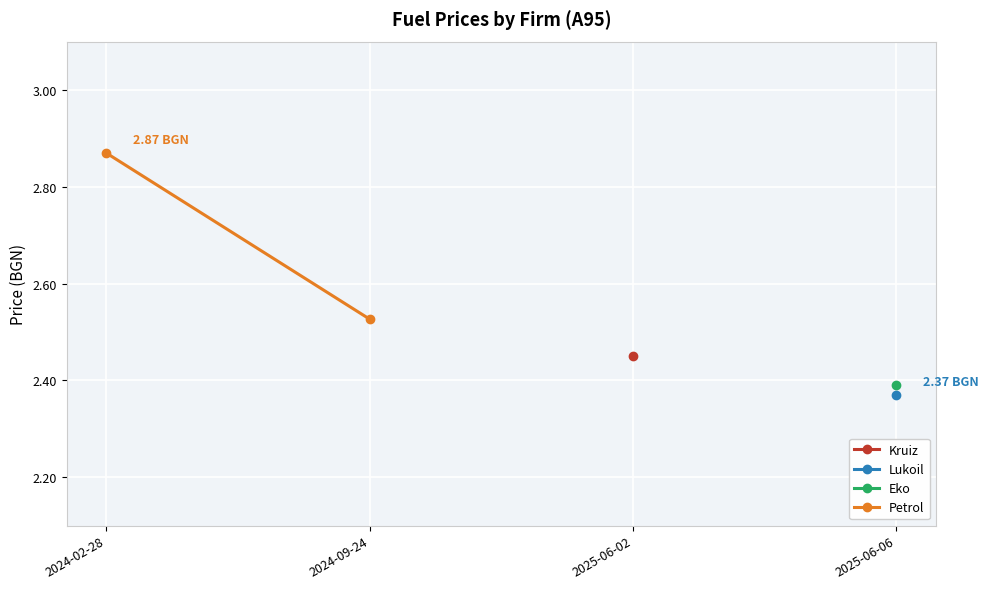

Approximately how many times larger is the value at 2024-02-28 compared to 2024-09-24?

1.1